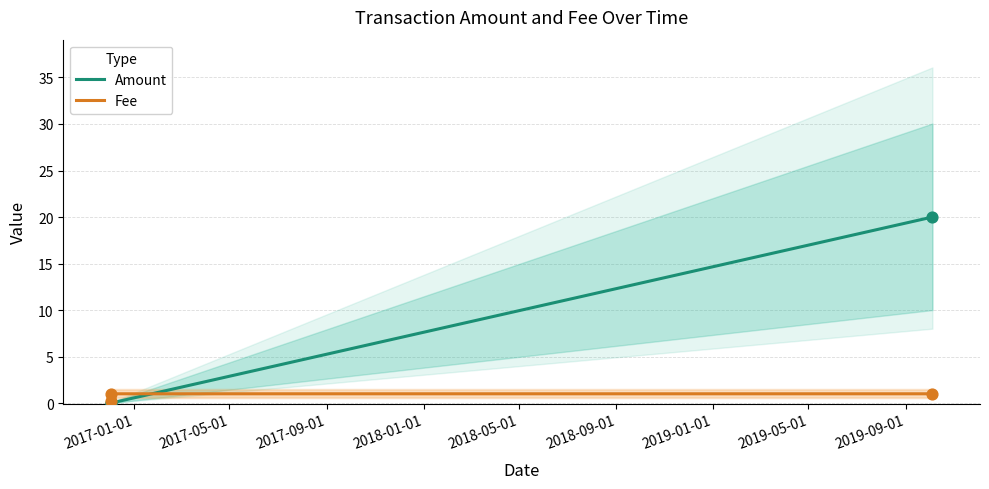

At how many categories does at least one series exceed 9?

1